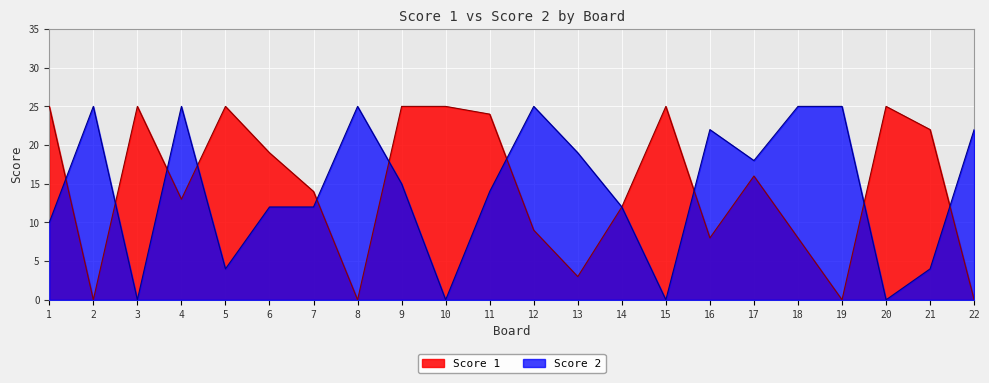

Is the value of Score 2 at 21 greater than the value of Score 1 at 22?

Yes